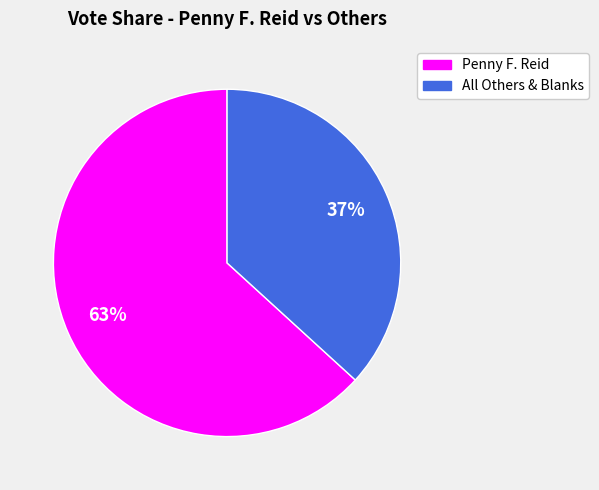

To the nearest percent, what is the difference between the largest and smallest slice percentages?

26%